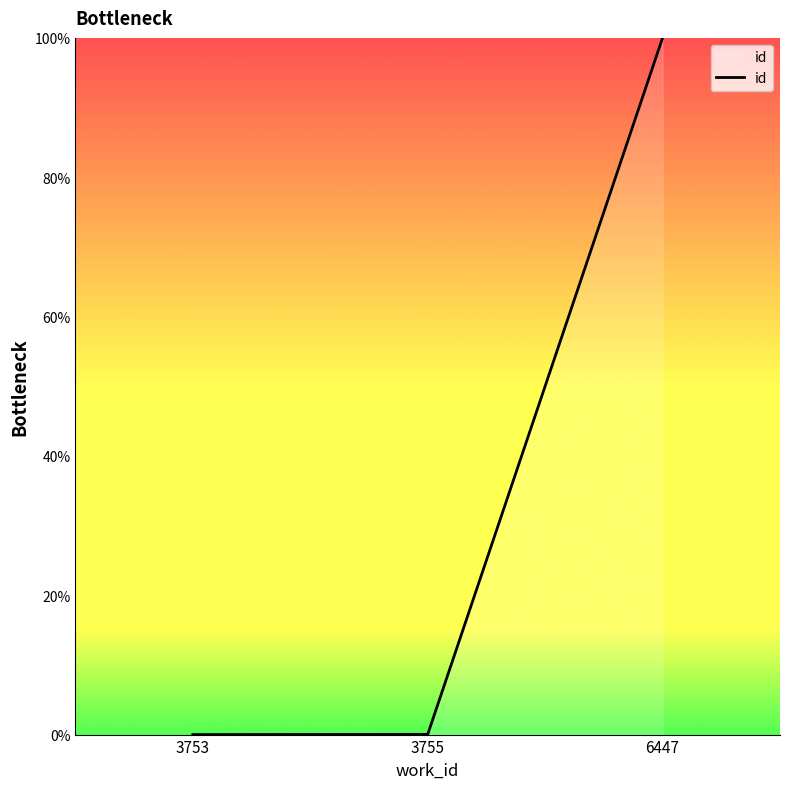

Between 3753 and 6447, which is larger?

6447